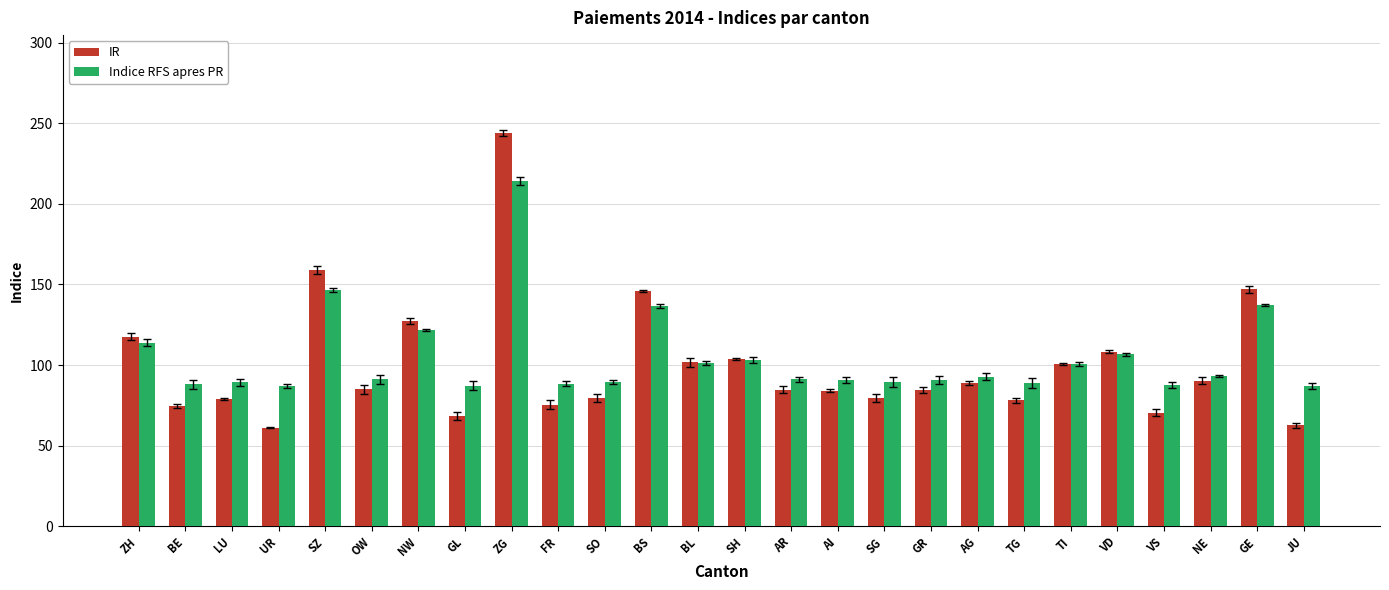

Which label corresponds to the smallest value in the chart?

UR